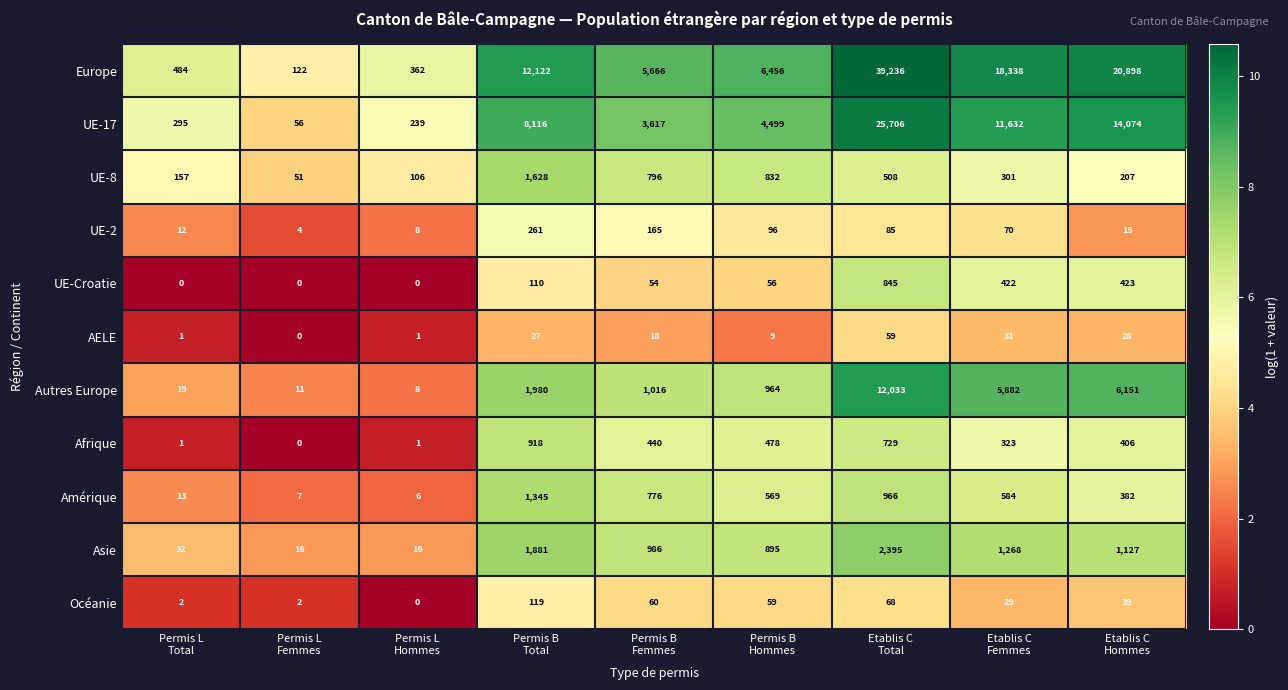

Which series has the largest range (max minus min)?

Europe